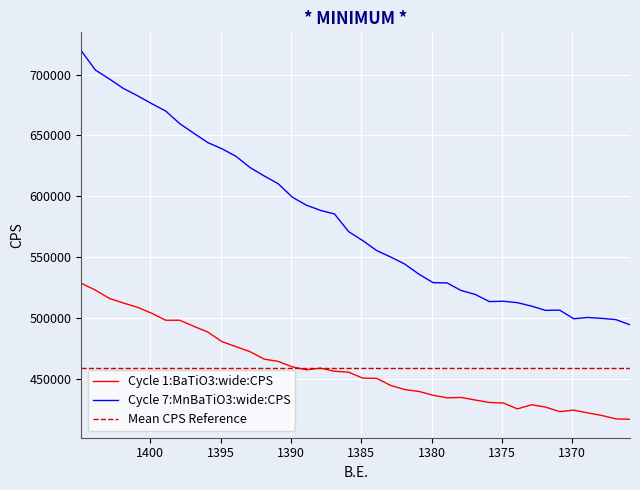

What is the sum of the Cycle 1:BaTiO3:wide:CPS values at 1392.9 and 1384.9?

923795.2